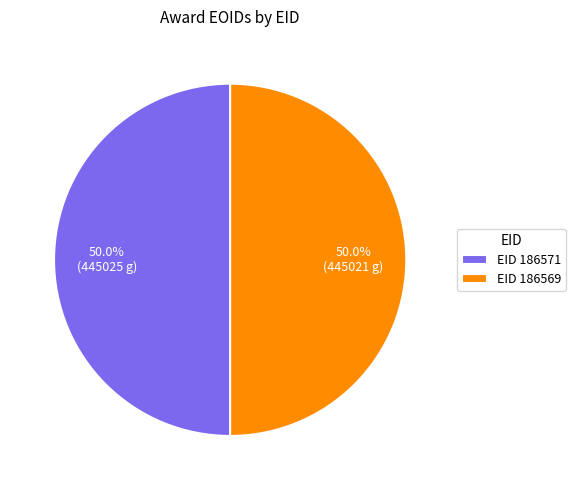

What is the total percentage of EID 186571 and EID 186569?

100.0%